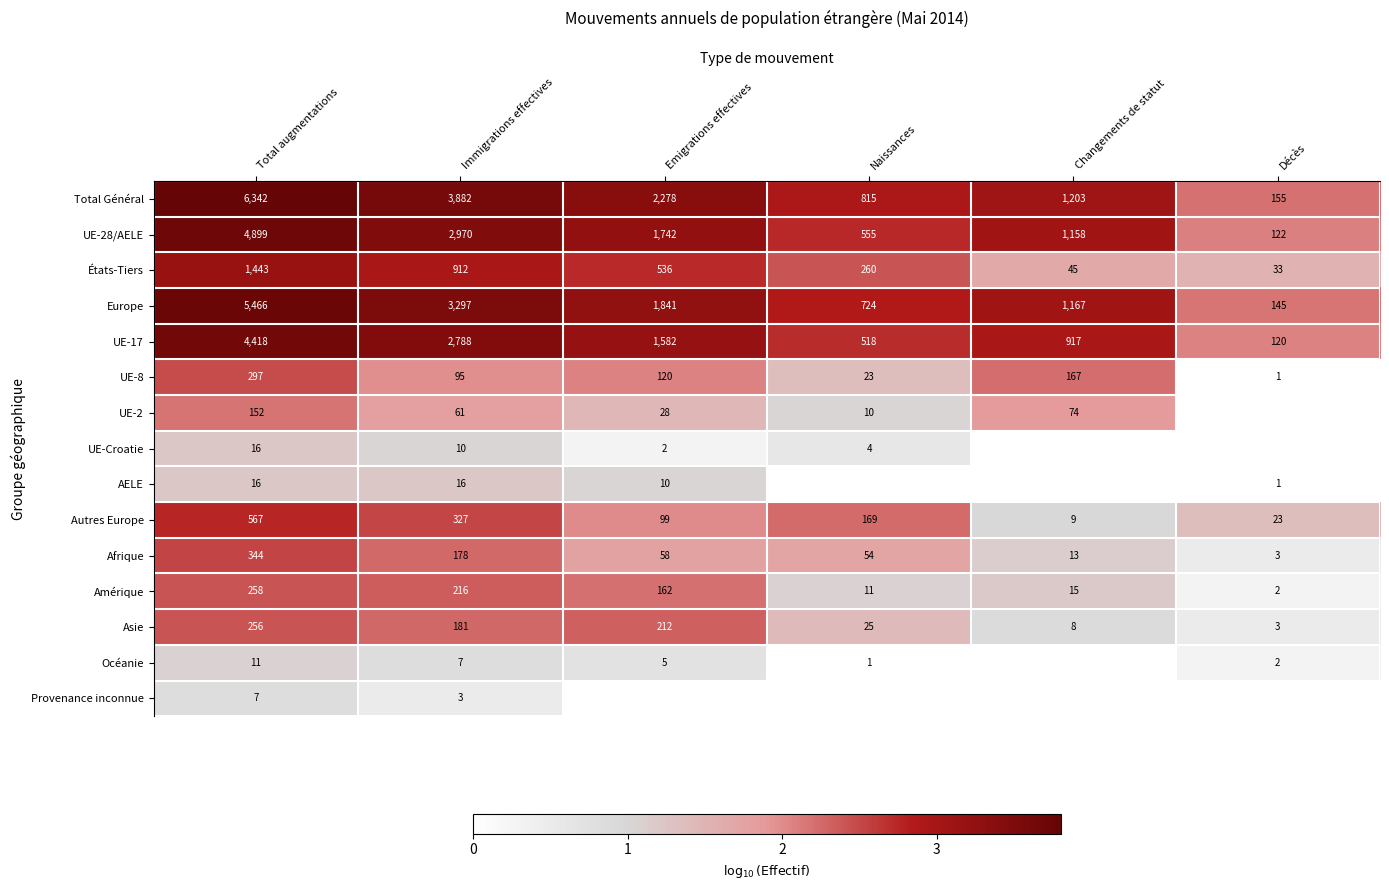

Is the value of États-Tiers at Emigrations effectives greater than the value of Océanie at Total augmentations?

Yes